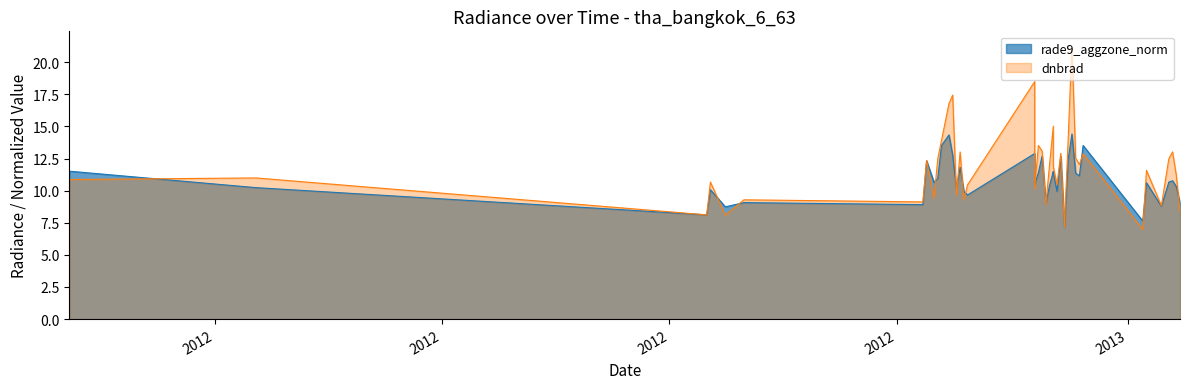

What is the smallest value displayed?

7.2